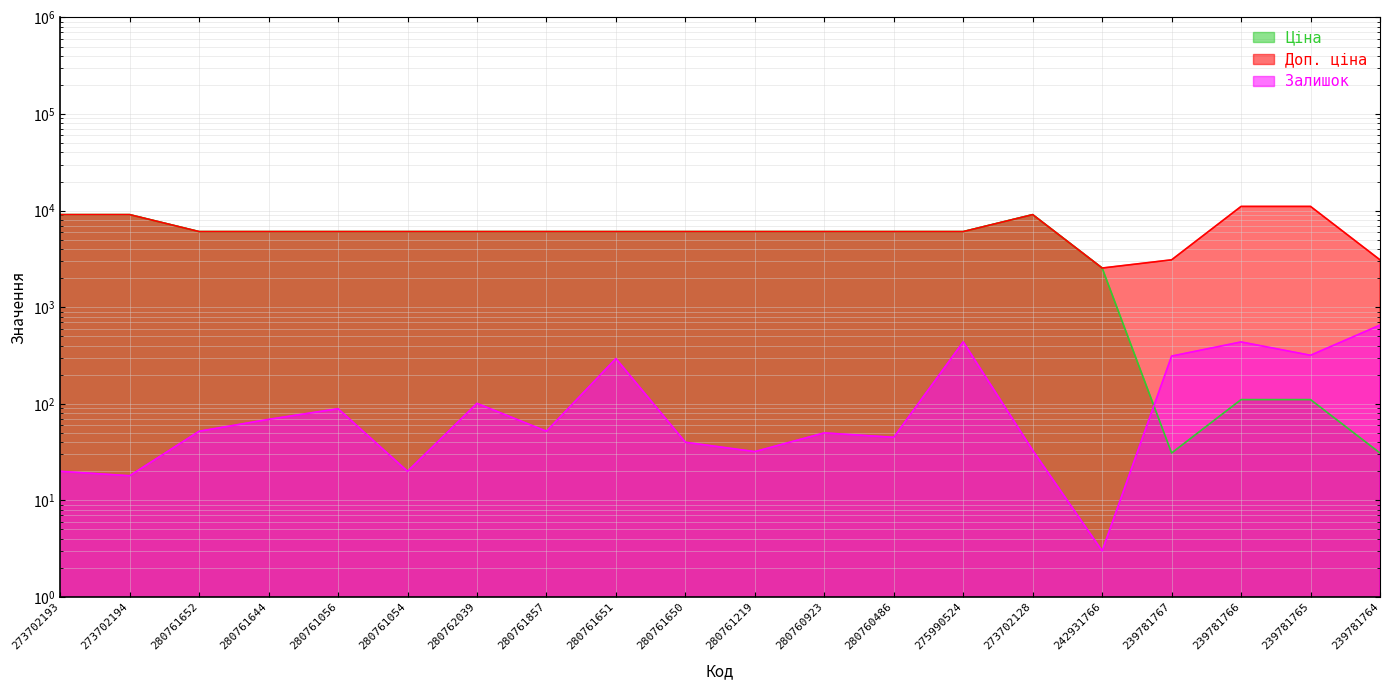

Which has a higher value, 280761857 or 280761644?

280761857